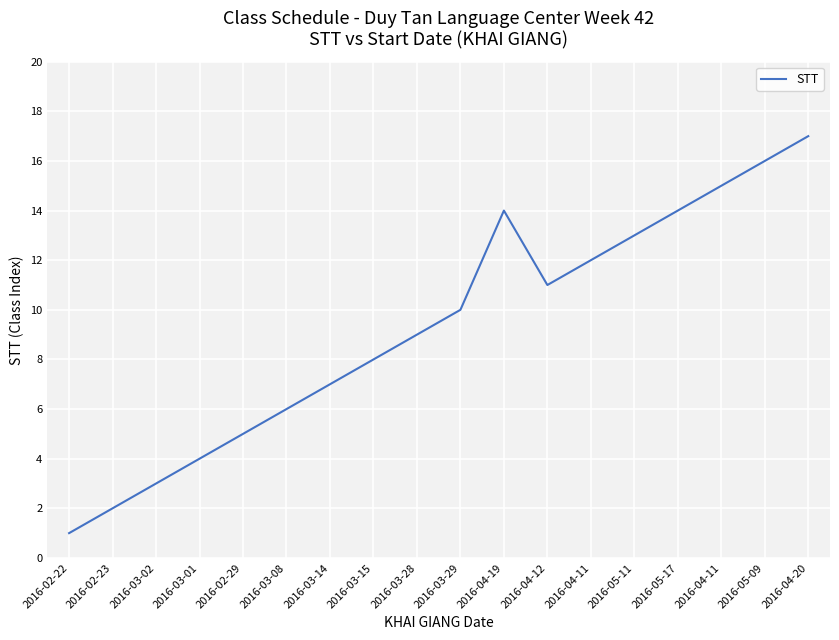

What is the difference between the maximum and second lowest values?

15